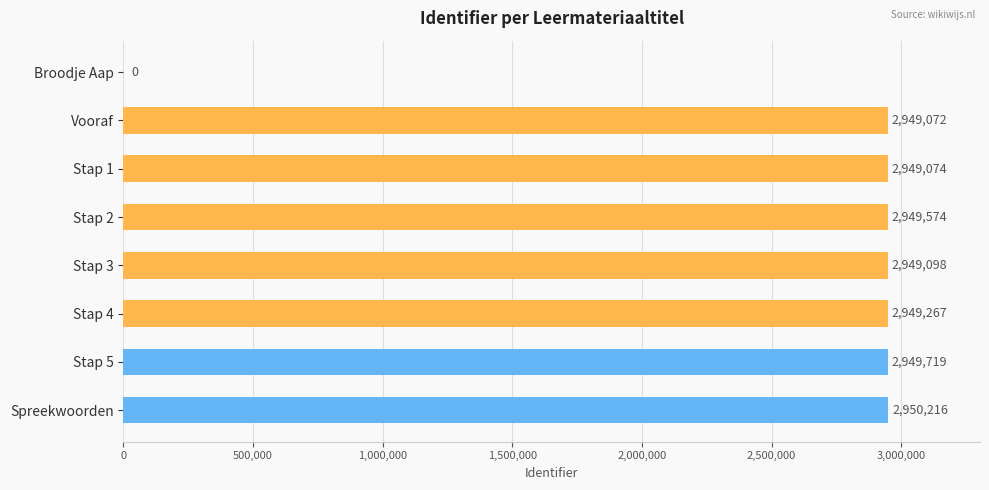

Between Stap 1 and Stap 4, which is larger?

Stap 4